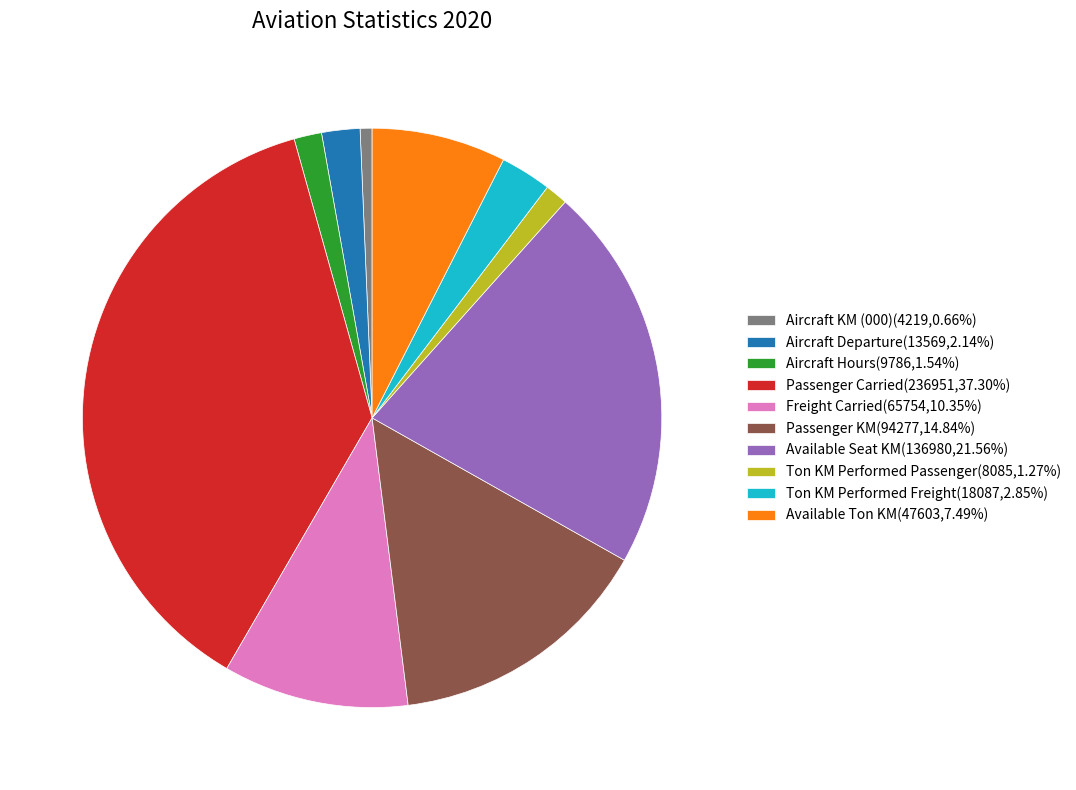

What is the largest slice in the pie chart?

Passenger Carried